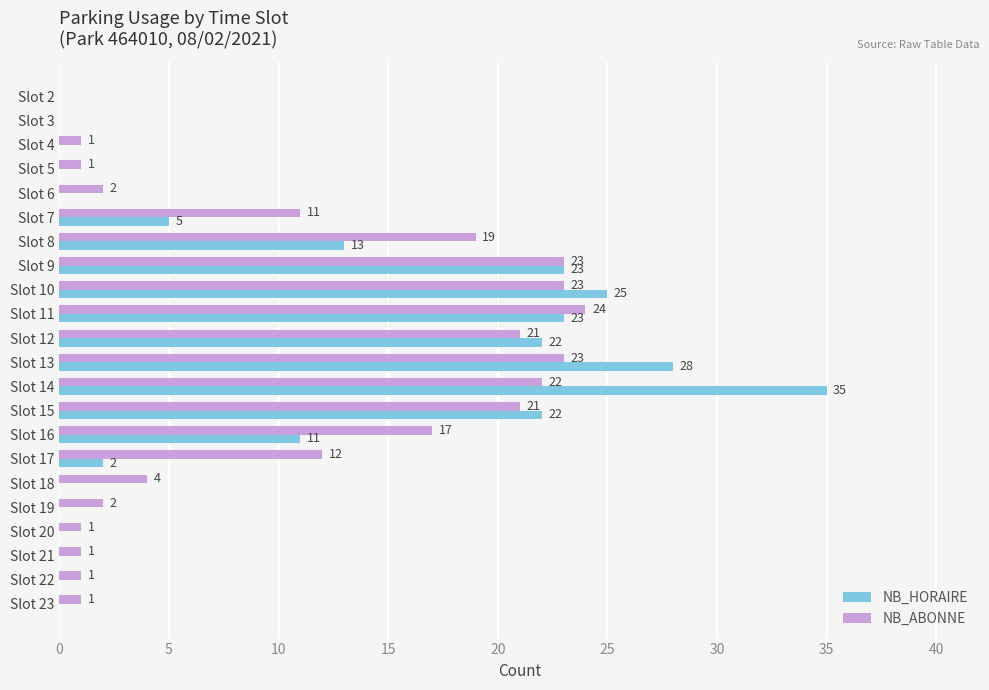

Which series has the largest total across all categories?

NB_ABONNE